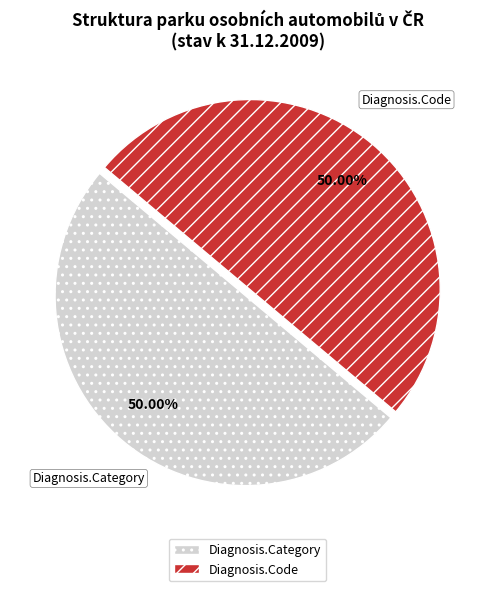

What is the ratio of the value at Diagnosis.Category to the value at Diagnosis.Code?

1.0